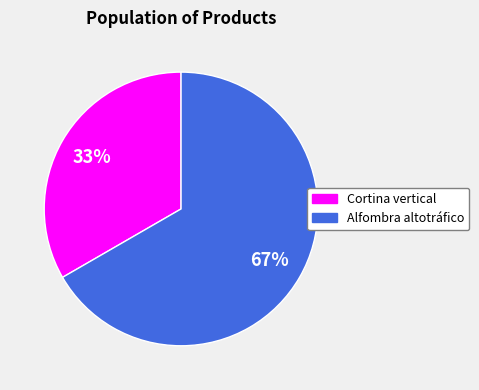

To the nearest percent, what is the average slice percentage?

50%